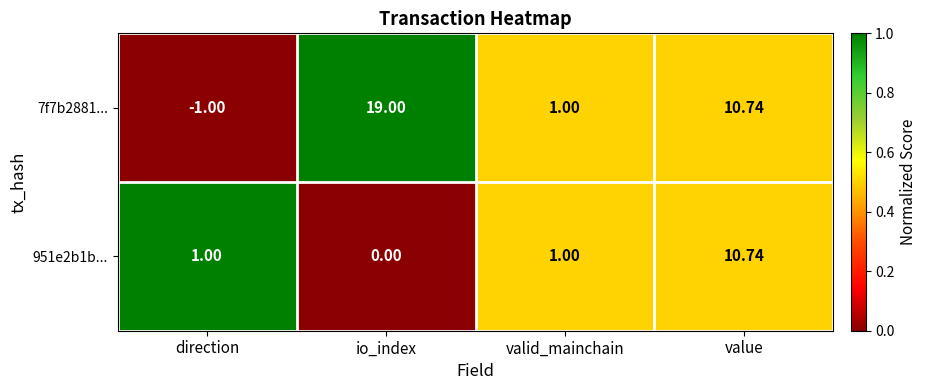

Is the value of 951e2b1b... at value greater than the value of 7f7b2881... at valid_mainchain?

Yes